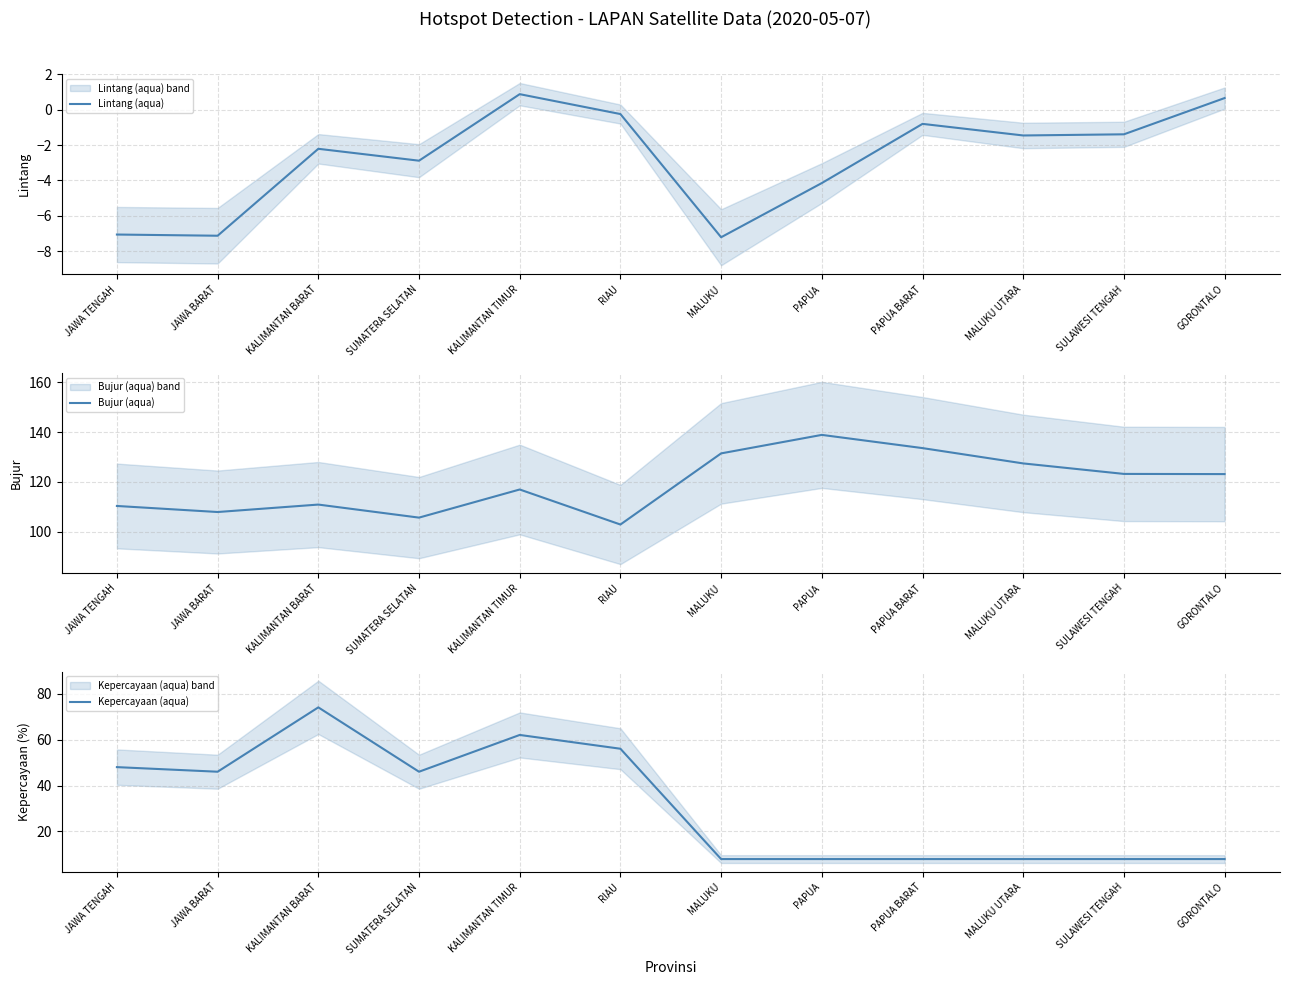

True or false: Kepercayaan (aqua) and Lintang (aqua) cross at least once.

False